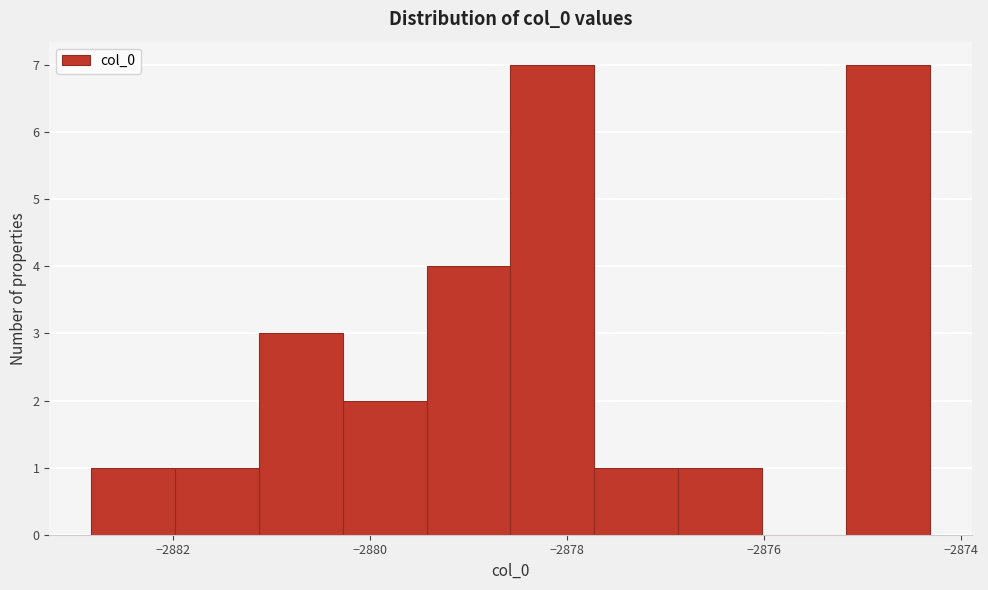

Reading left to right, list every bar in this chart as the range it spans on the x-axis followed by its height. Neither the bar edges nor the heights are printed on the chart, so give them approximately, as read against the axes.

-2882.8 to -2882.0: 1
-2882.0 to -2881.2: 1
-2881.2 to -2880.2: 3
-2880.2 to -2879.4: 2
-2879.4 to -2878.6: 4
-2878.6 to -2877.8: 7
-2877.8 to -2876.8: 1
-2876.8 to -2876.0: 1
-2876.0 to -2875.2: 0
-2875.2 to -2874.4: 7